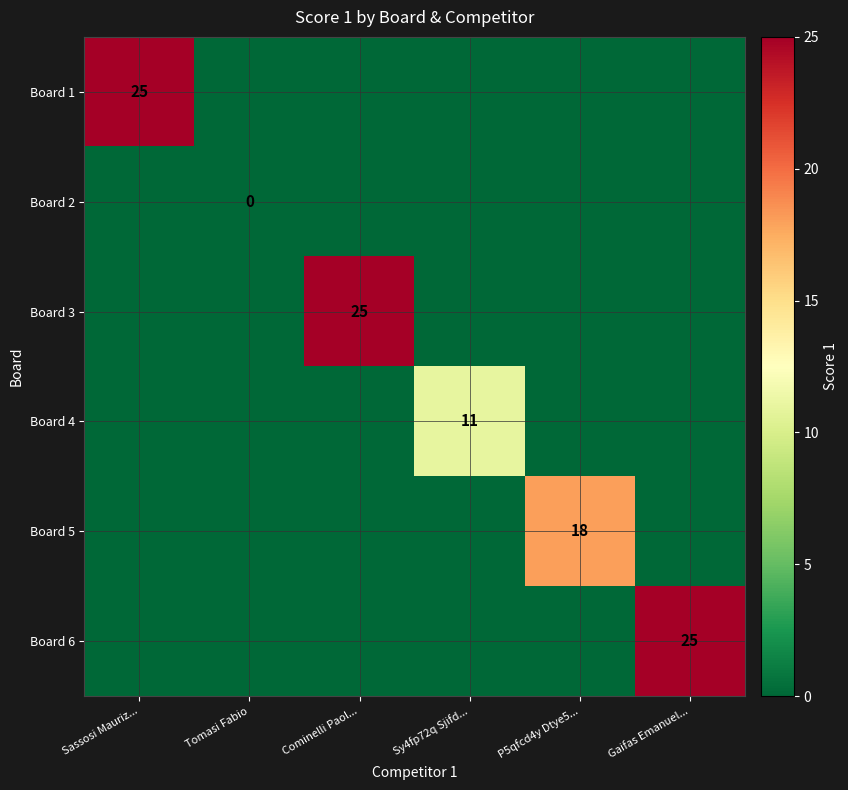

Is it true that Board 3 equals -1 at Sy4fp72q Sjifd...?

False